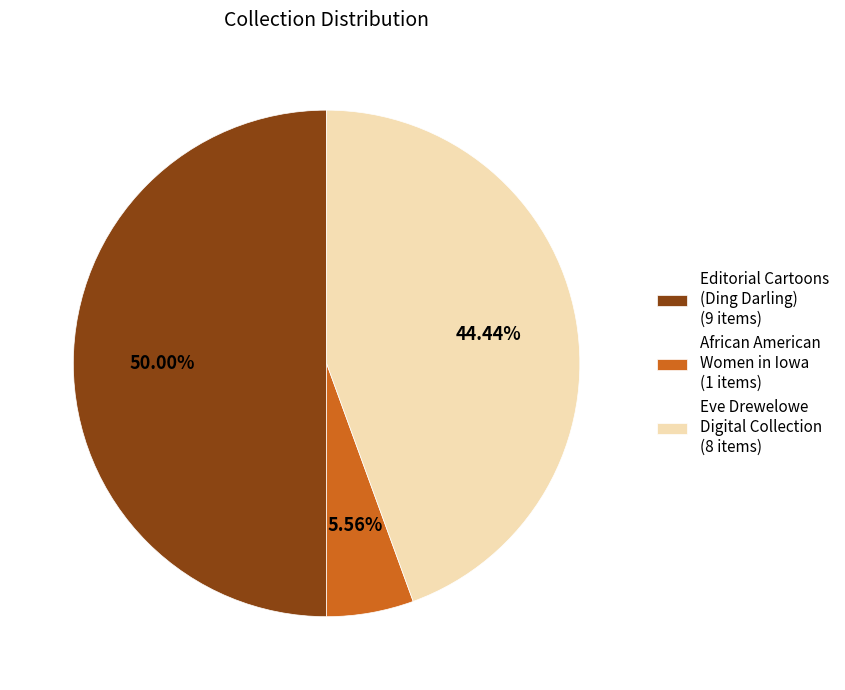

Does African American Women in Iowa (1 items) represent more than half of the total?

No